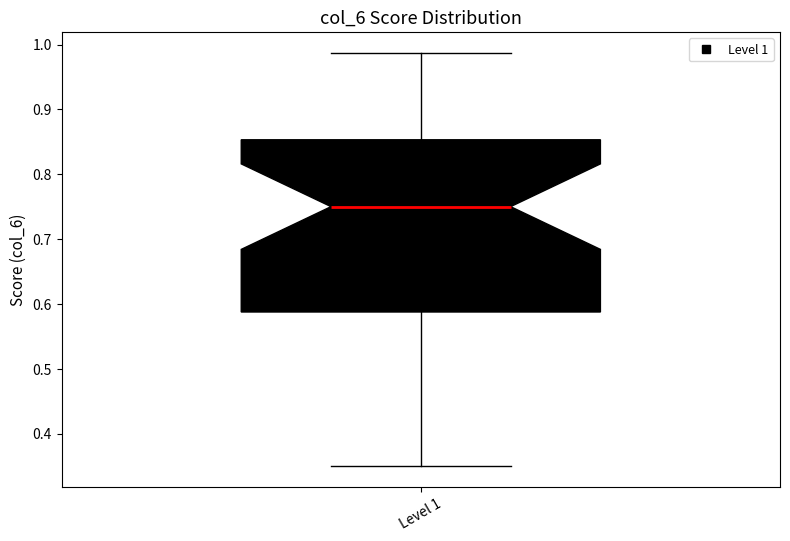

Read this box plot against the y-axis: the position of the median line, the range covered by the box, and the ends of both whiskers. The values are not printed on the chart, so give them approximately, as read against the axis.

median 0.75, box 0.59 to 0.85, whiskers 0.35 to 0.99